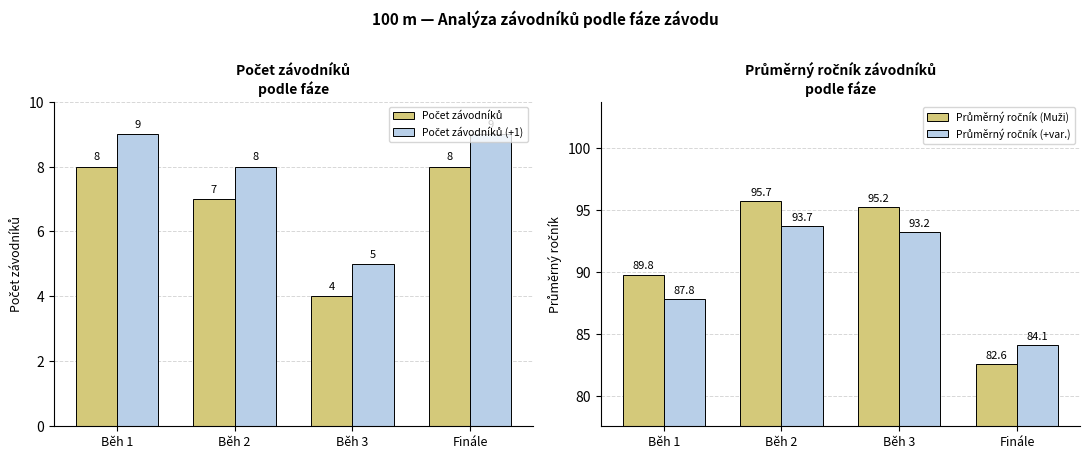

What are all the series names shown in the legend?

Počet závodníků, Počet závodníků (+1), Průměrný ročník (Muži), Průměrný ročník (+var.)